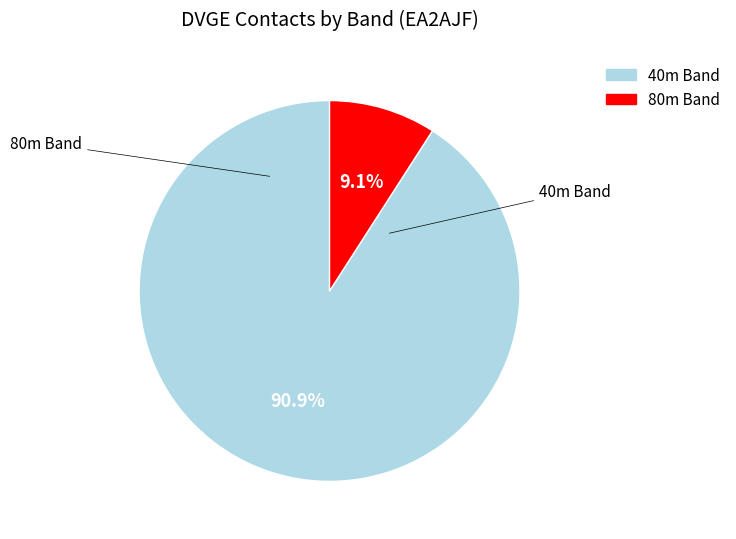

Is there a majority slice in this chart?

Yes